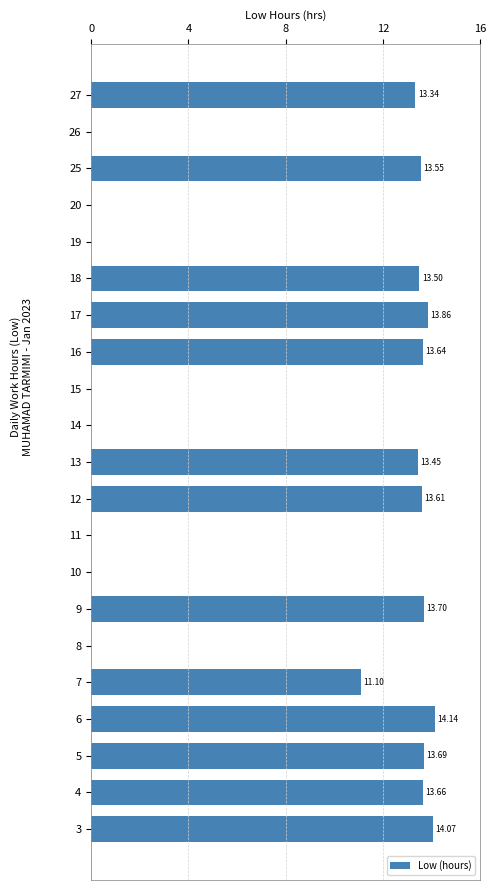

What is the greatest value displayed?

14.1